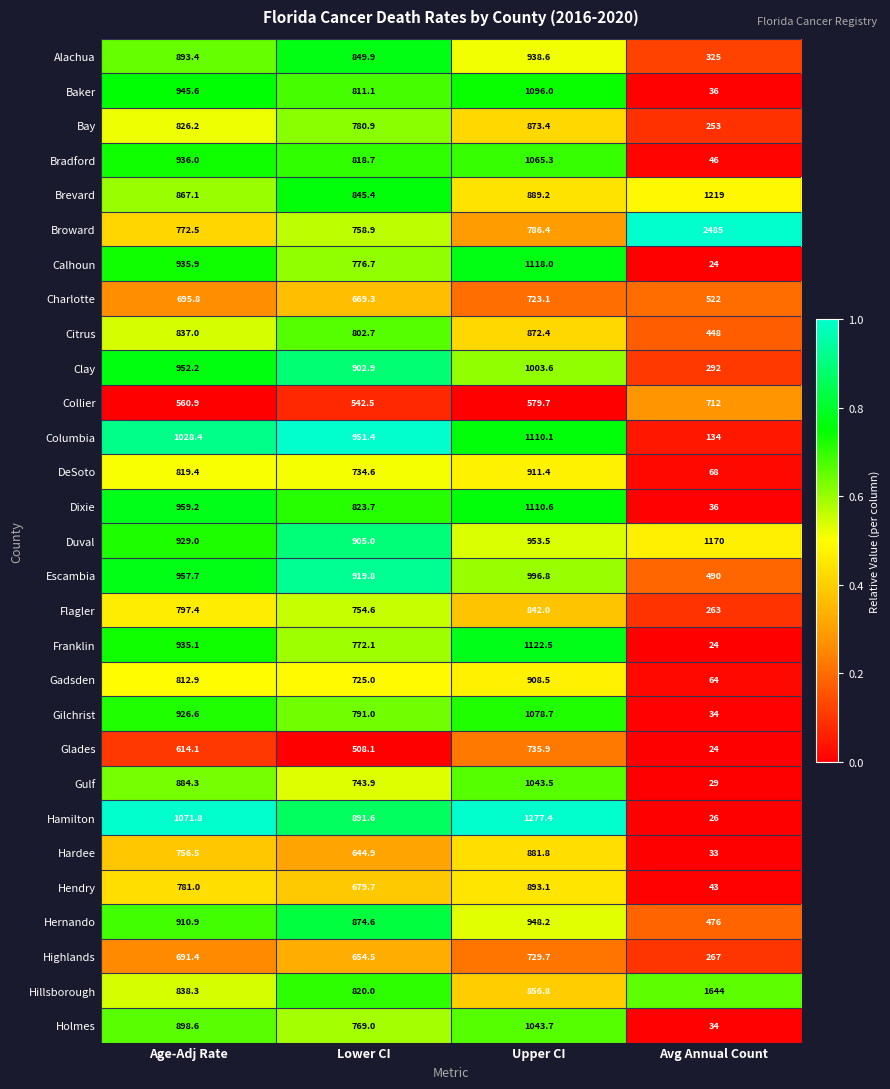

What is the greatest value displayed?

2485.0